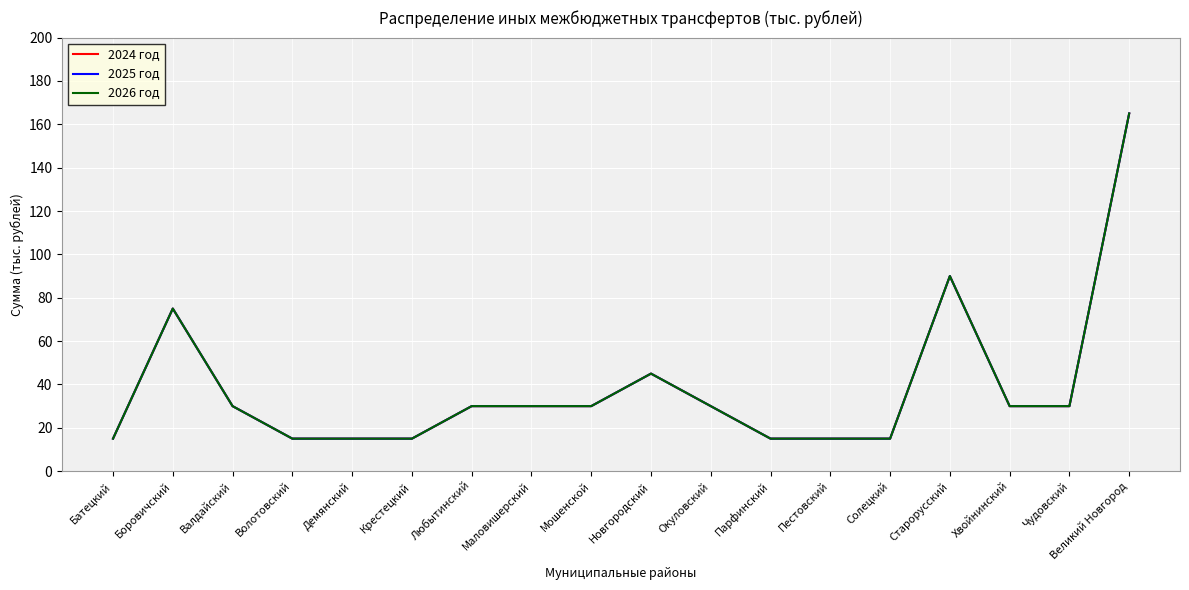

What is the value of the 2025 год point at the 17th from the left?

30